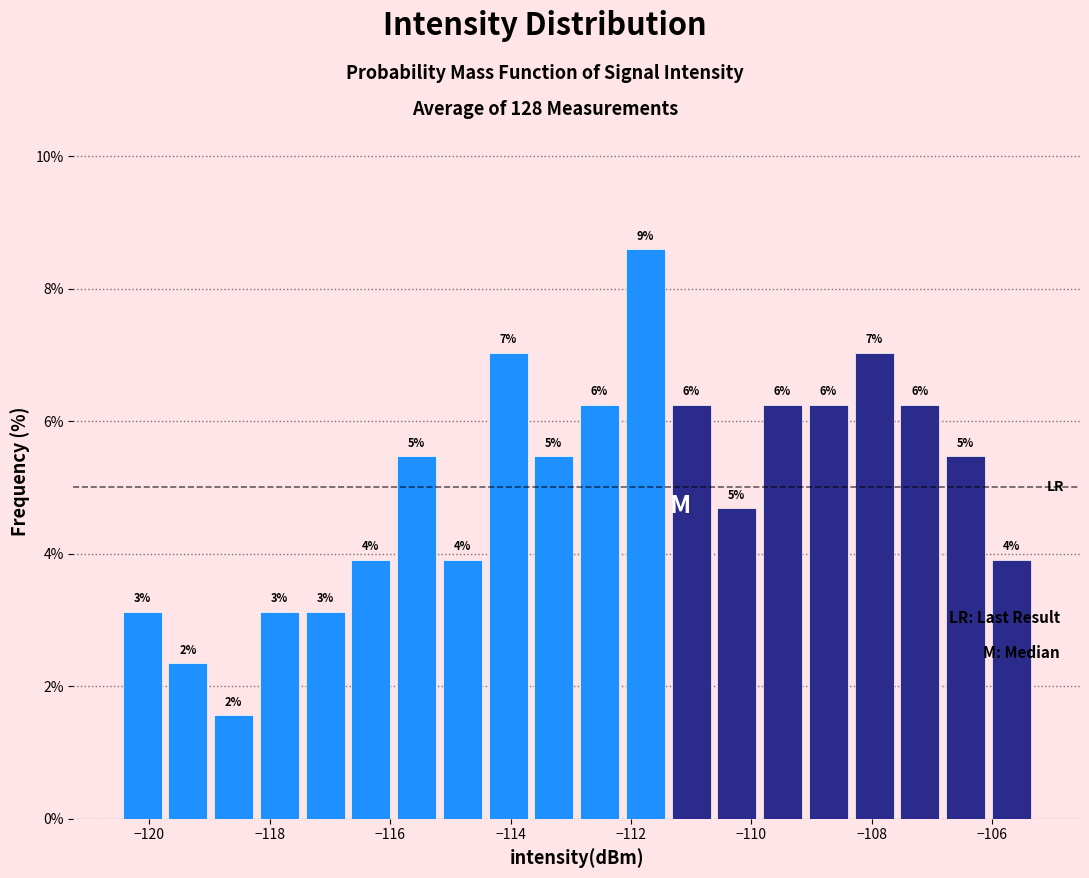

Read against the x-axis, roughly where is the centre of the tallest bar?

-111.8